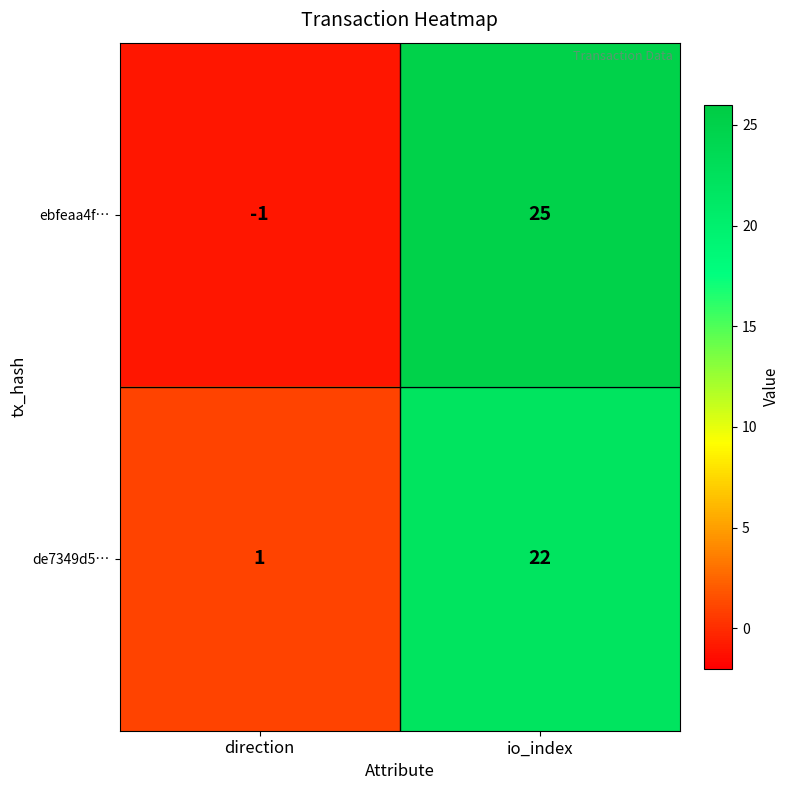

Which series has the largest total across all categories?

ebfeaa4f…